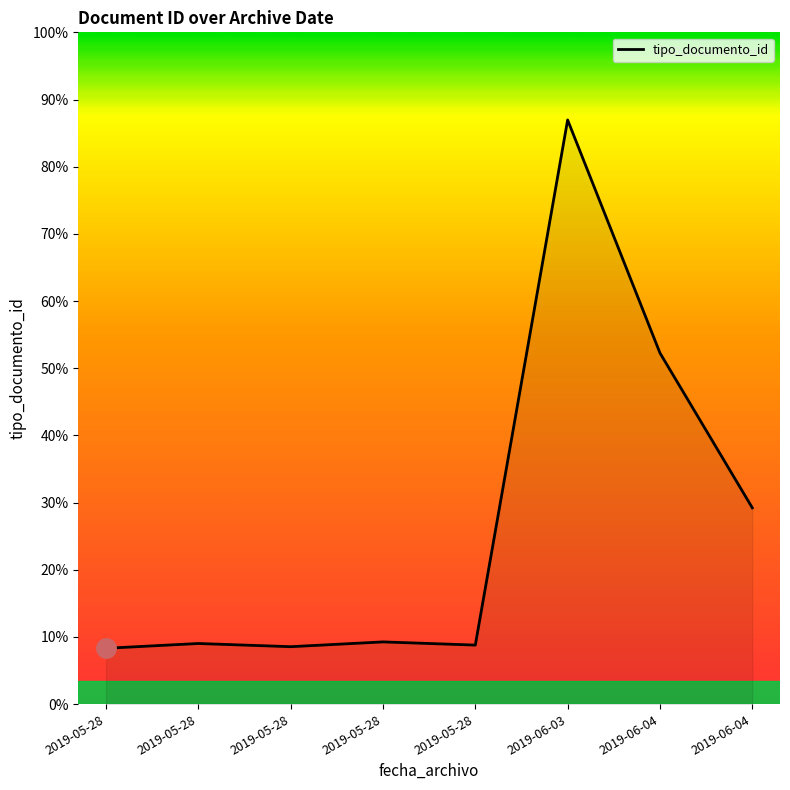

Does the chart have visible grid lines?

No